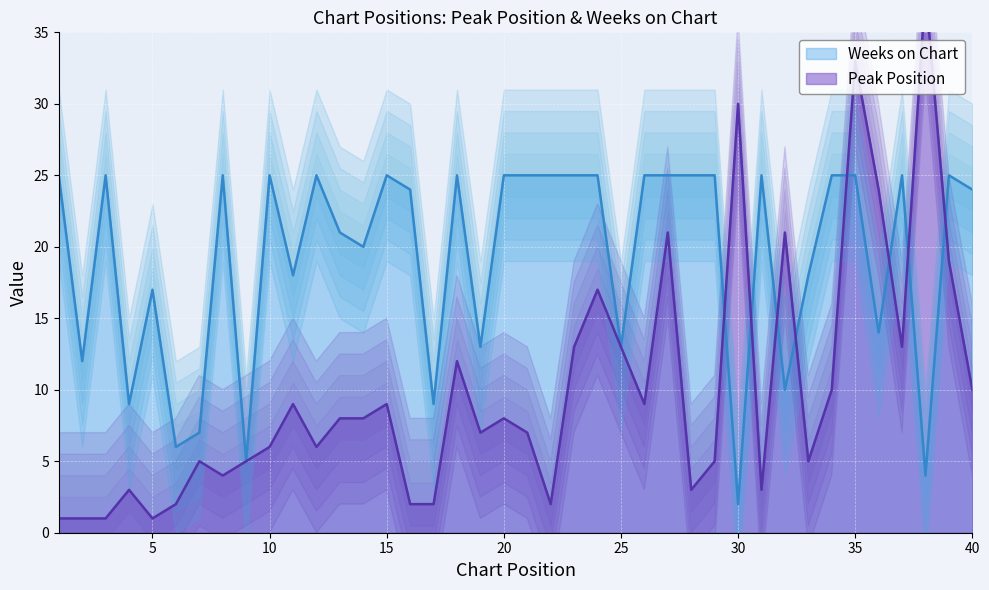

Which series has the largest total across all categories?

Weeks on Chart